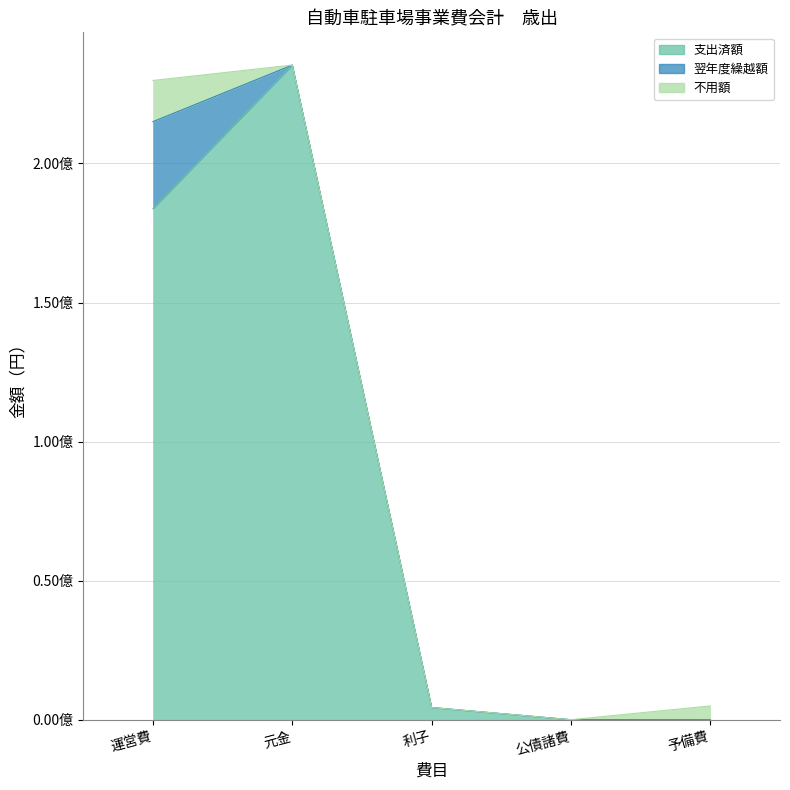

In 不用額, how many points are lower than both neighbors (excluding endpoints)?

1